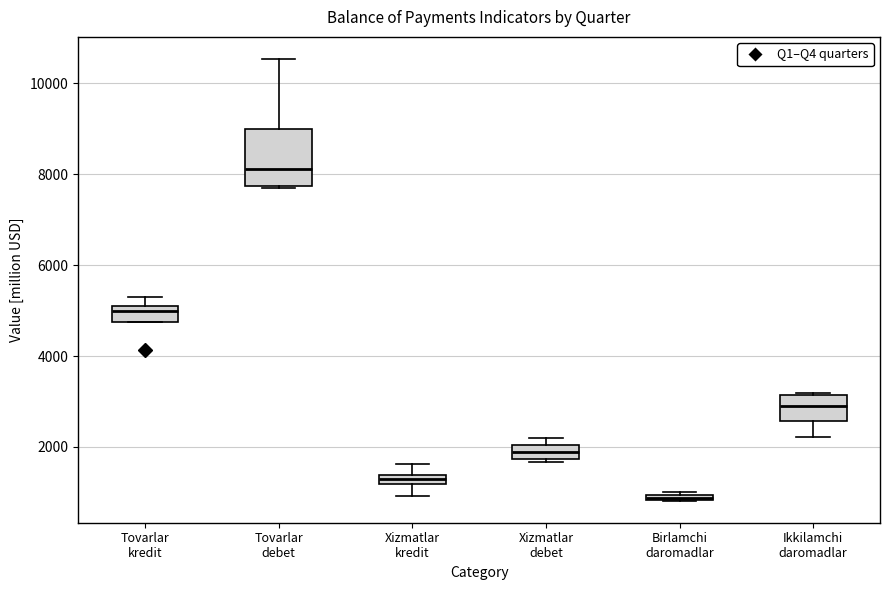

Which box's median line is the lowest?

Birlamchi daromadlar